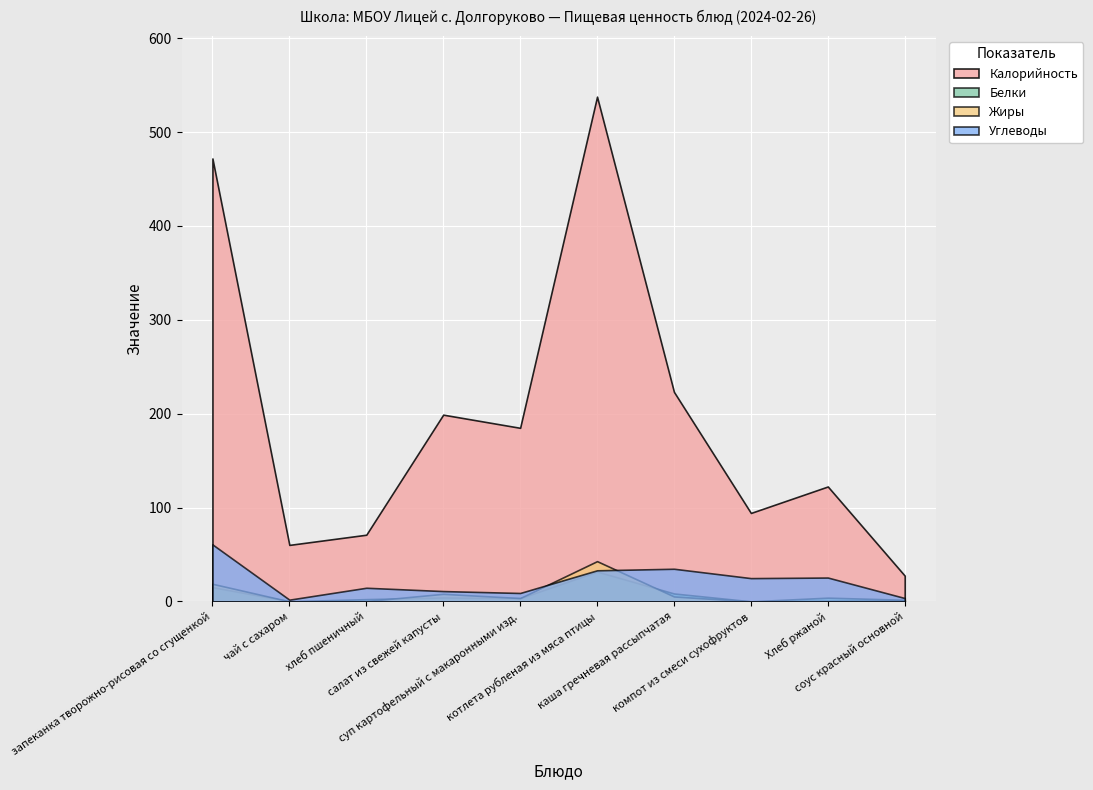

Which has a higher value, хлеб пшеничный or Хлеб ржаной?

Хлеб ржаной